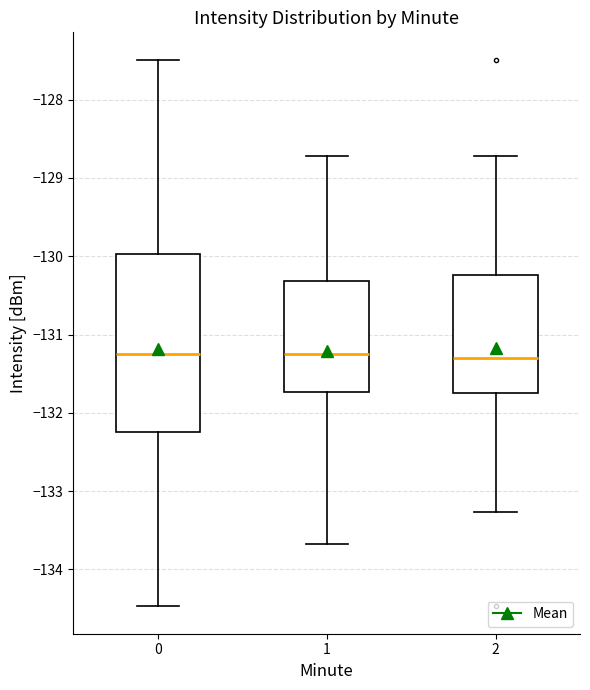

Where does the upper whisker of the box at x = 1 end on the y-axis? The values are not printed on the chart, so give them approximately, as read against the axis.

-128.7